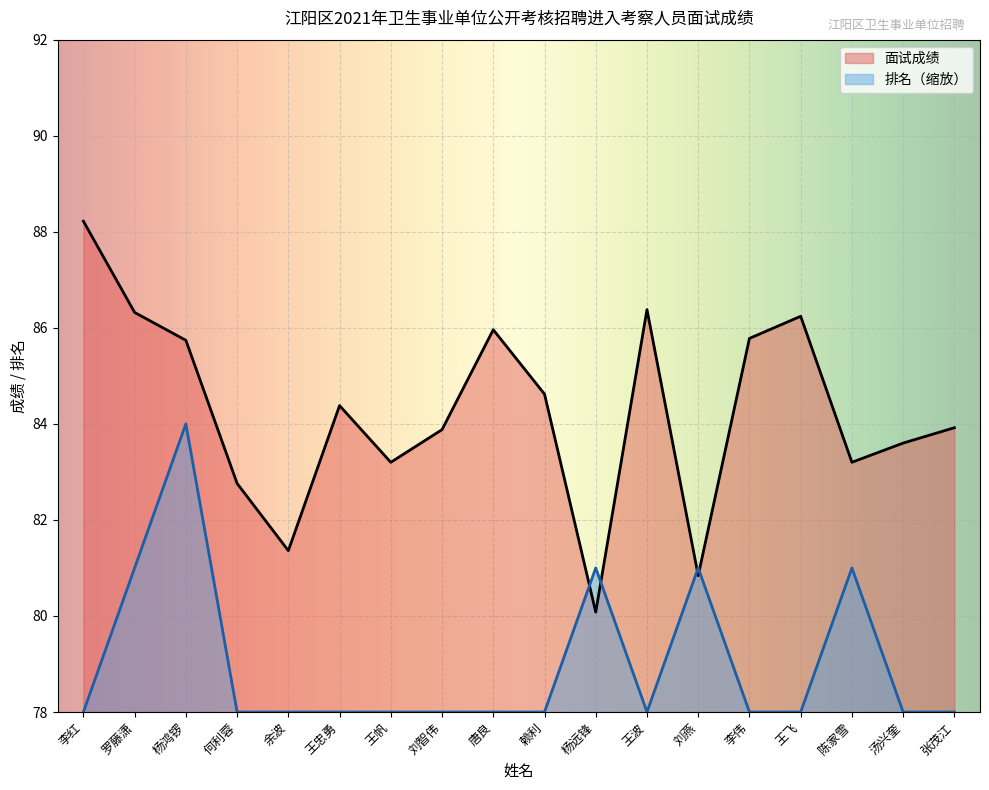

Is the value of 面试成绩 at 王忠勇 greater than the value of 排名 at 余波?

Yes